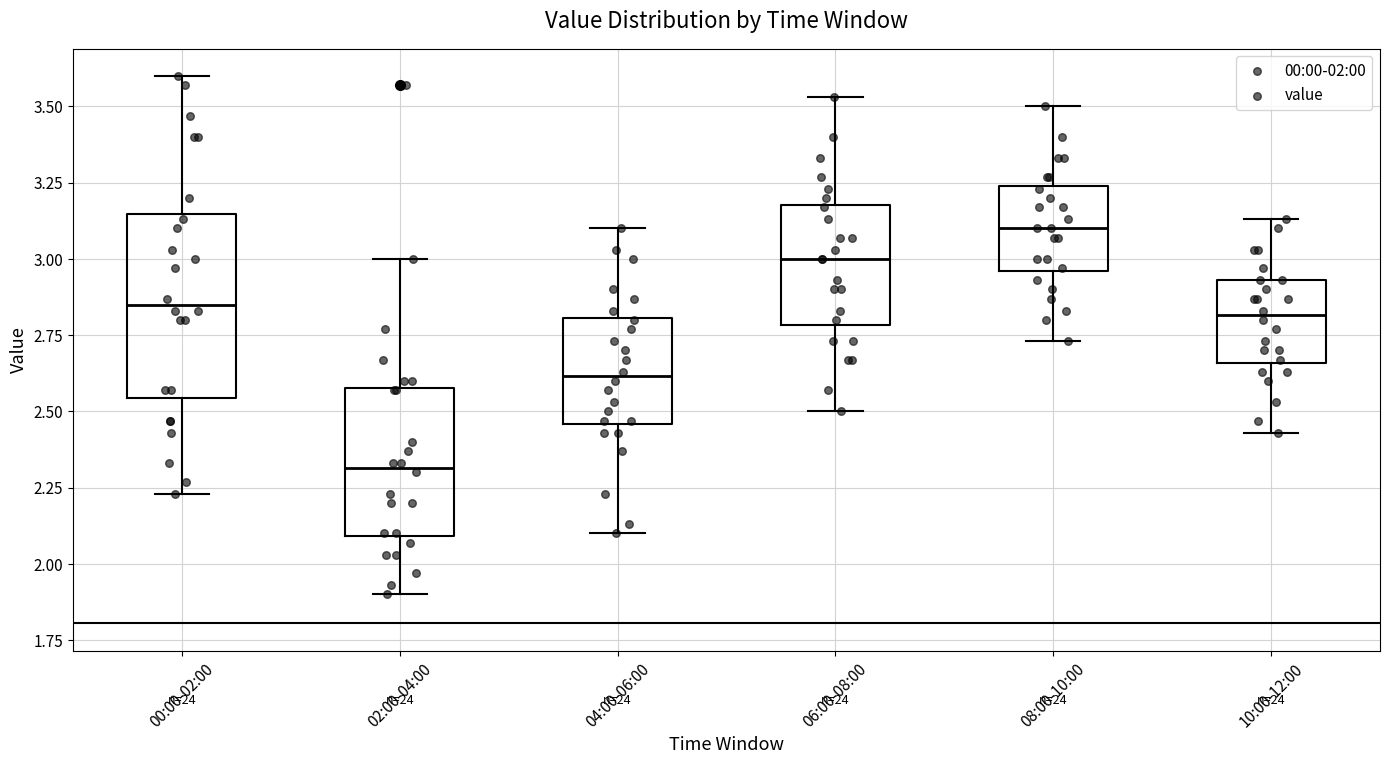

Where is the lower edge of the box for 06:00-08:00 on the y-axis? The values are not printed on the chart, so give them approximately, as read against the axis.

2.80